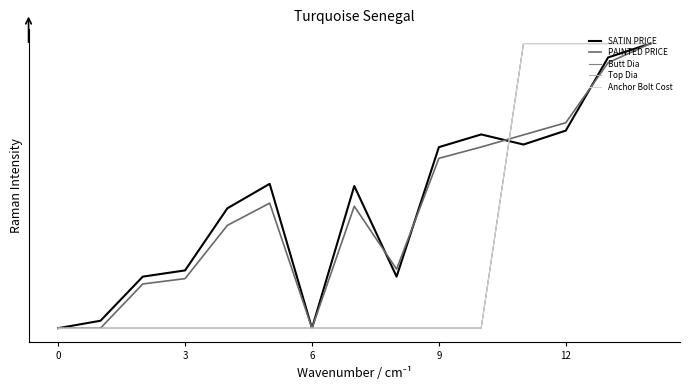

Does the chart display data point markers on the line(s)?

No